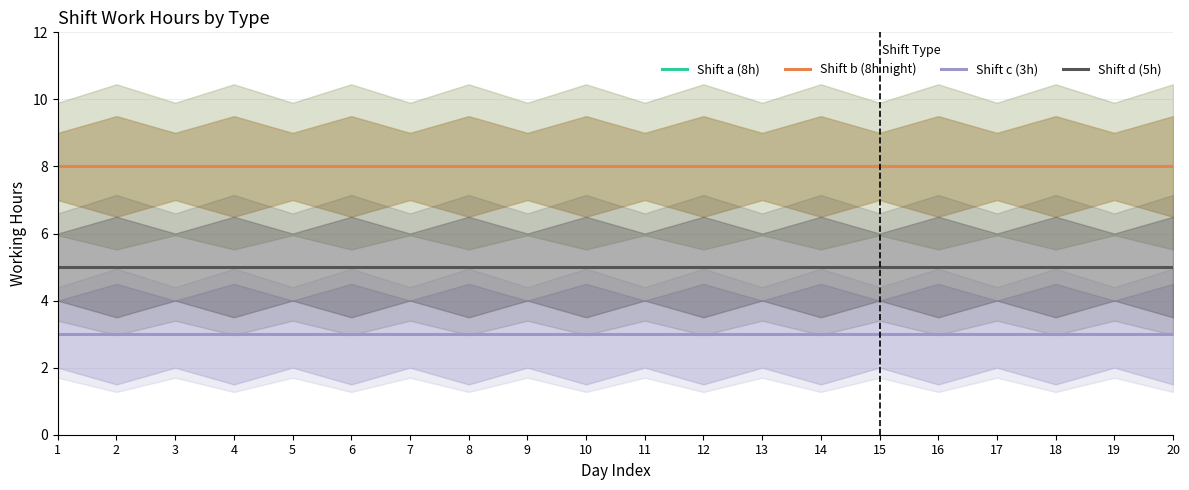

Rank the series at 3 from lowest to highest value.

Shift c (3h), Shift d (5h), Shift a (8h), Shift b (8h night)